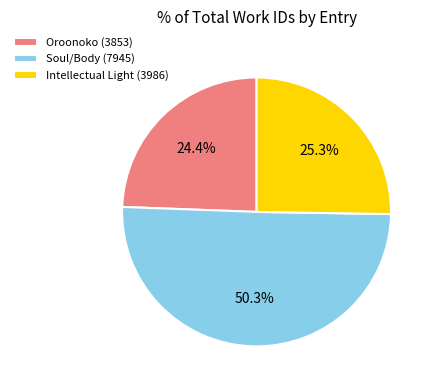

To the nearest percent, what is the combined percentage of Intellectual Light (3986) and Oroonoko (3853)?

50%